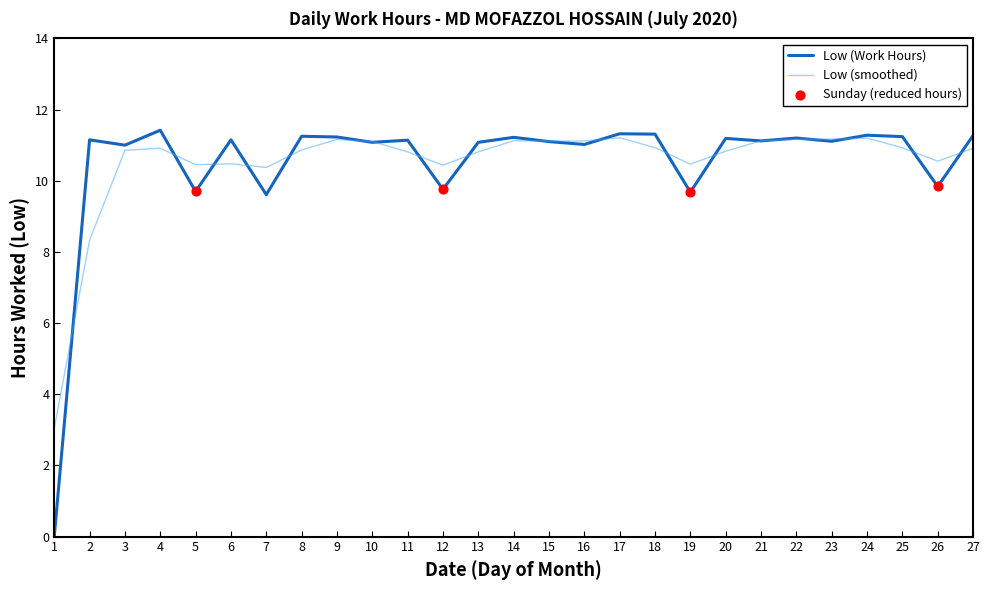

What is the spread (max minus min) of values at 2?

2.8